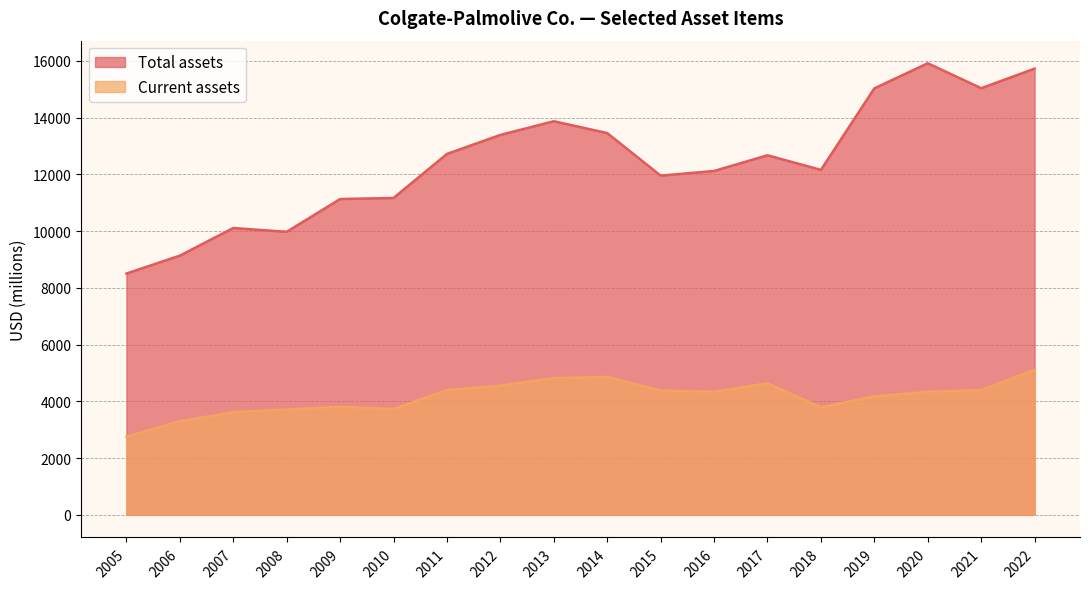

How many categories are shown in the chart?

18